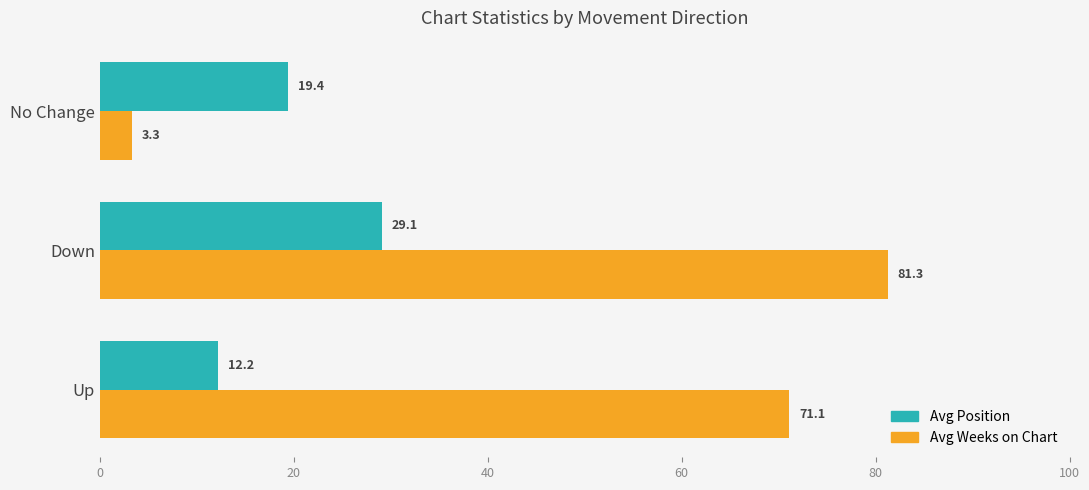

What is the spread (max minus min) of values at Down?

52.2